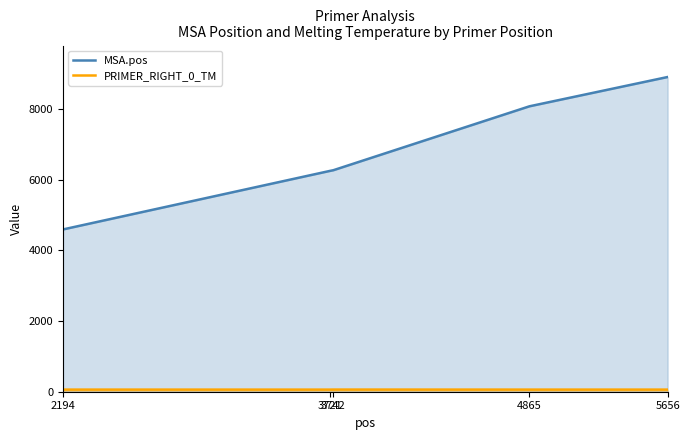

Is it true that PRIMER_RIGHT_0_TM equals 97.0 at 5656?

False